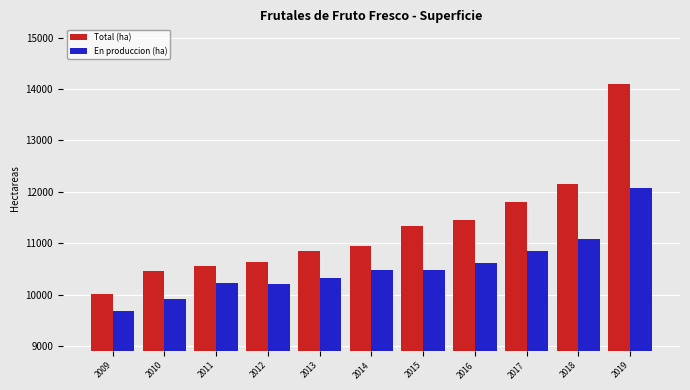

What is the sum of all En produccion (ha) values?

116001